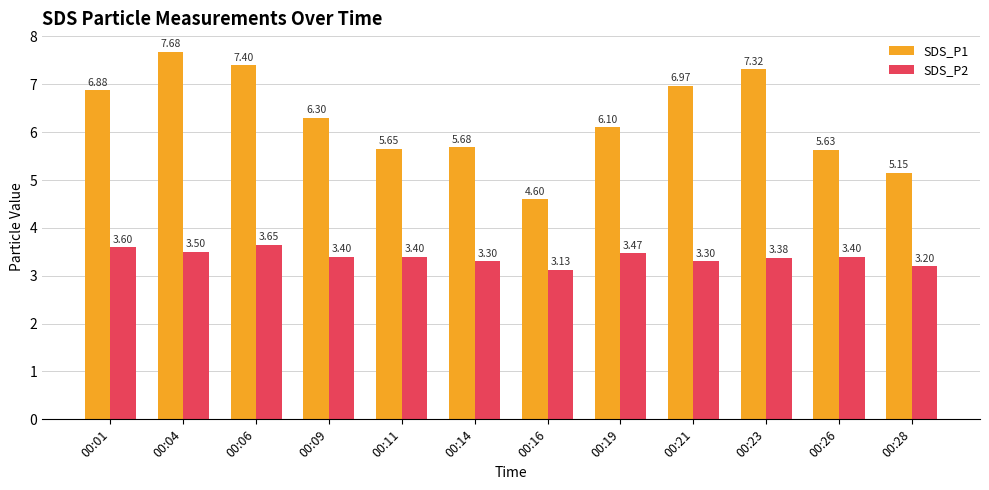

At how many categories does at least one series exceed 5?

11